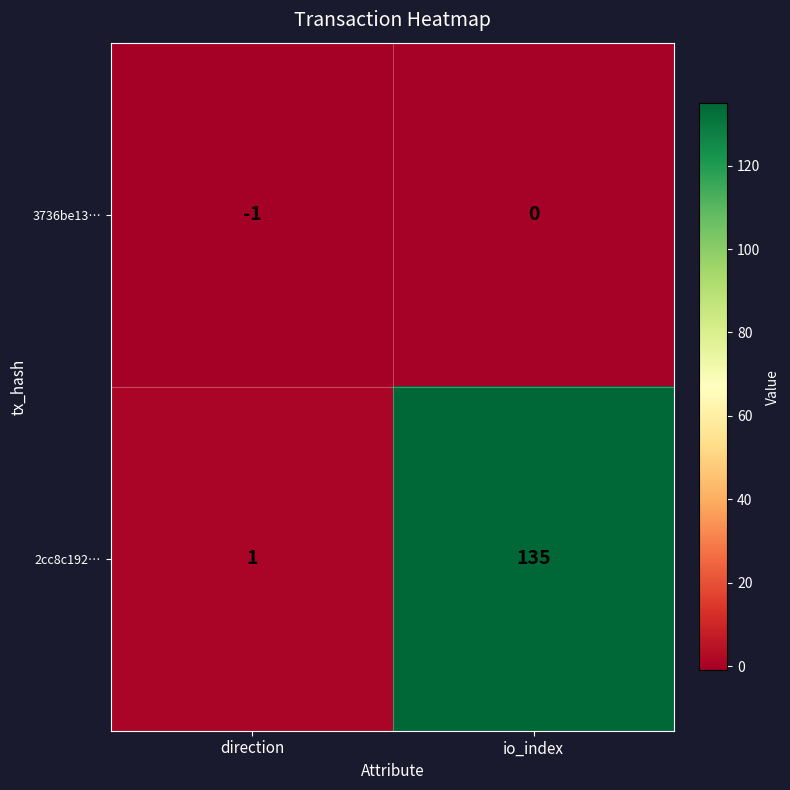

Reading right to left, extract all data points from this chart.

3736be13…: 0	-1
2cc8c192…: 135	1